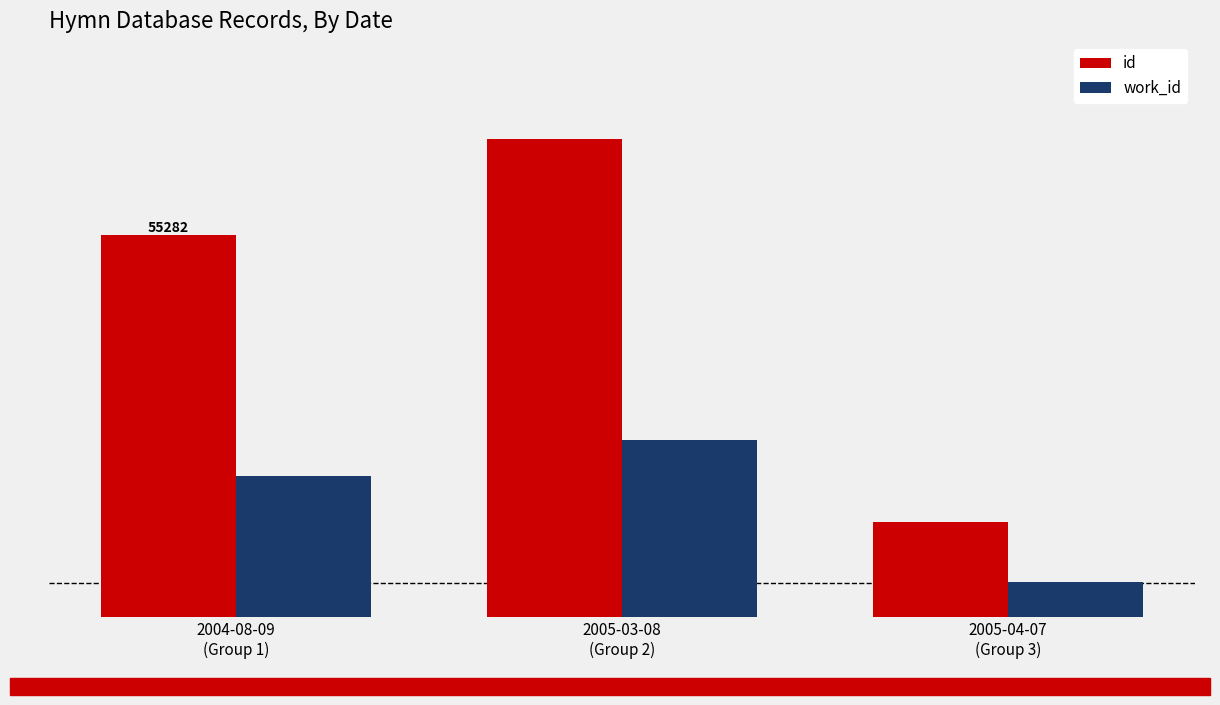

Which series has the largest total across all categories?

id